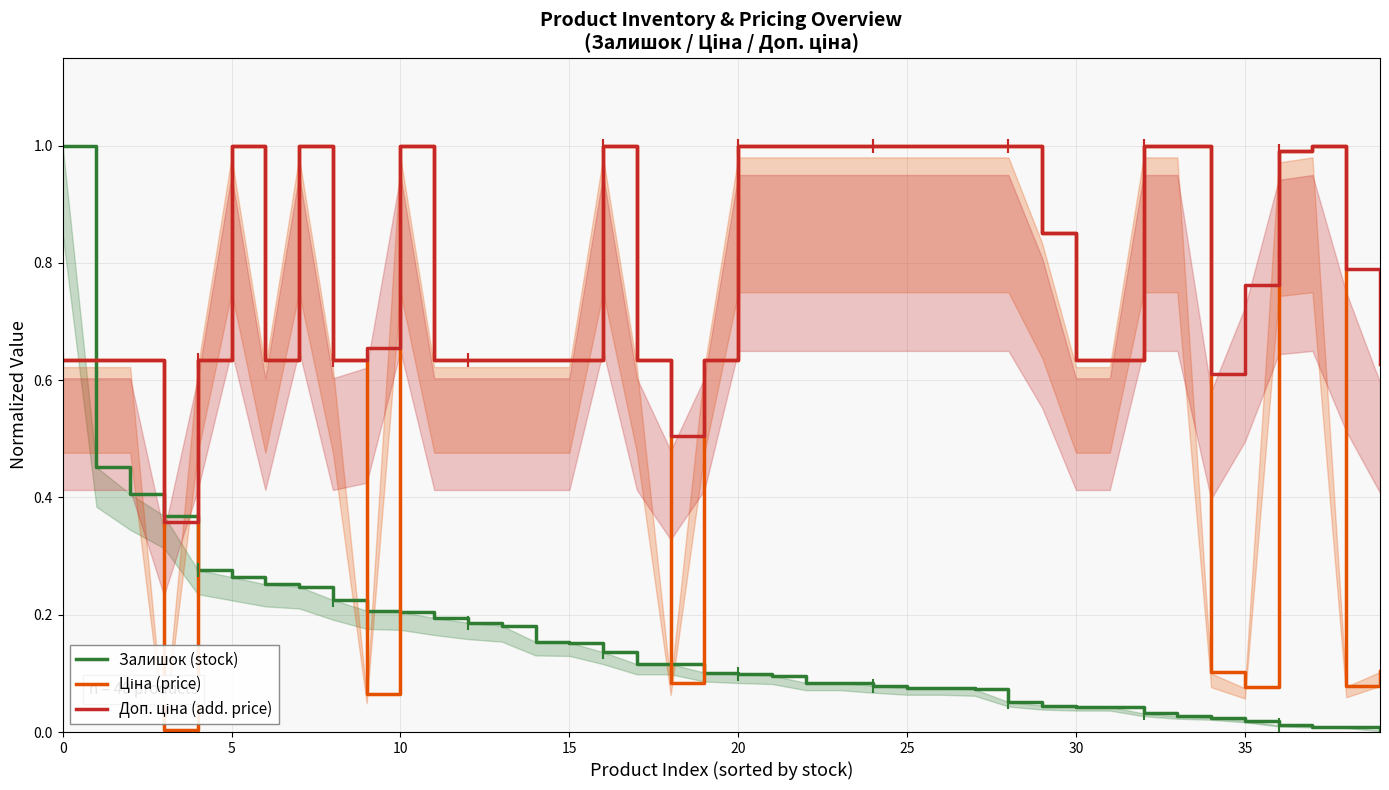

How many intersections are there between Ціна (price) and Залишок (stock)?

7